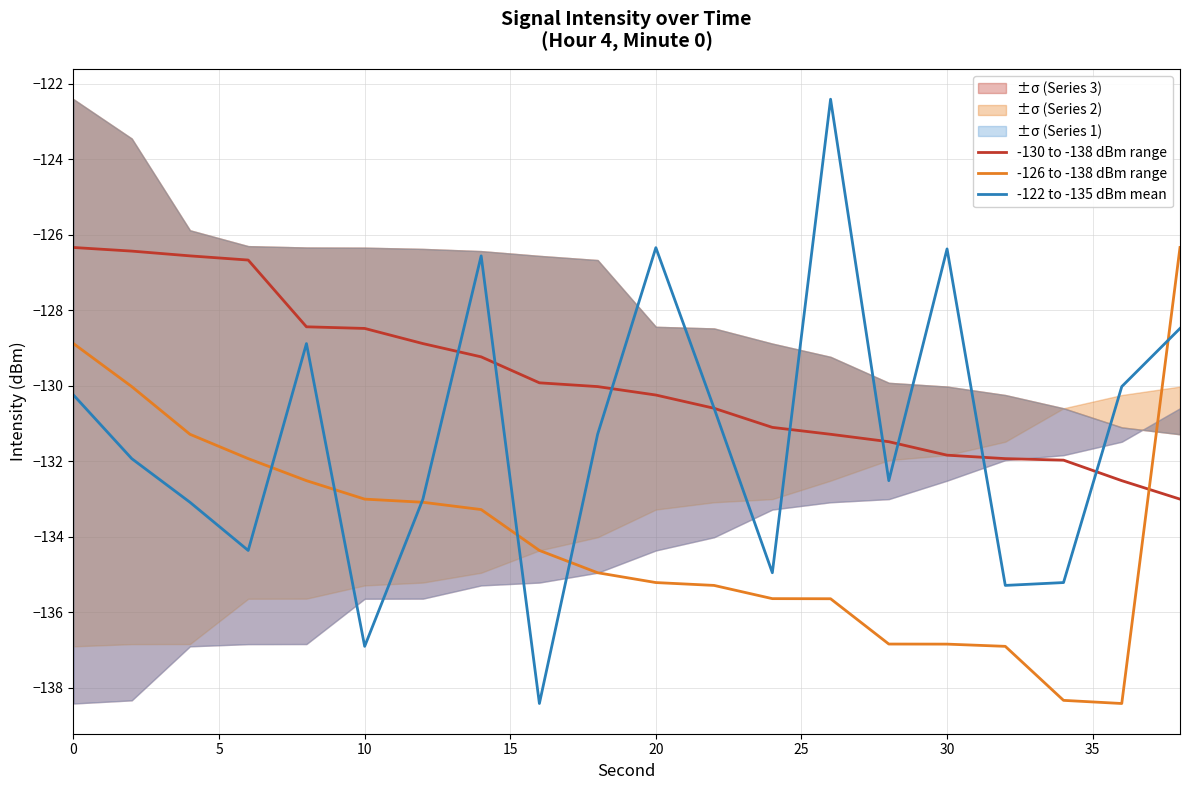

After their last crossing, which series has the higher values: -126 to -138 dBm range or -130 to -138 dBm range?

-126 to -138 dBm range